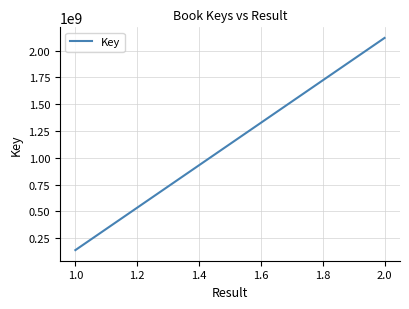

Does the chart display data point markers on the line(s)?

No